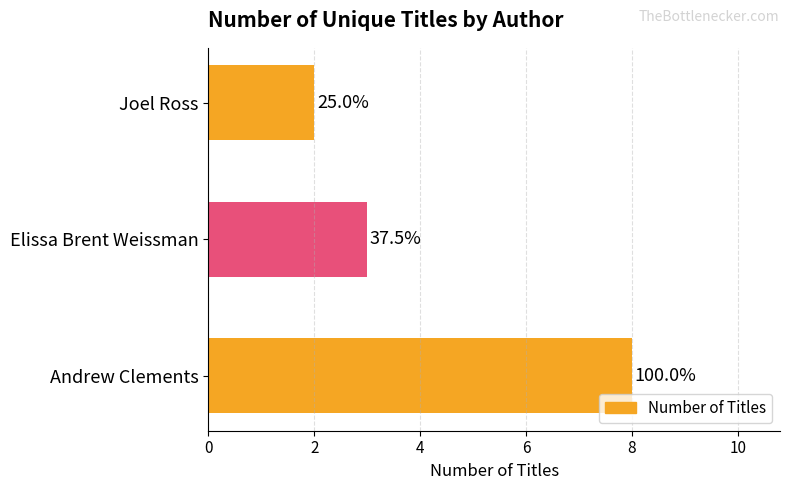

Count the values in the range 2 to 8.

3